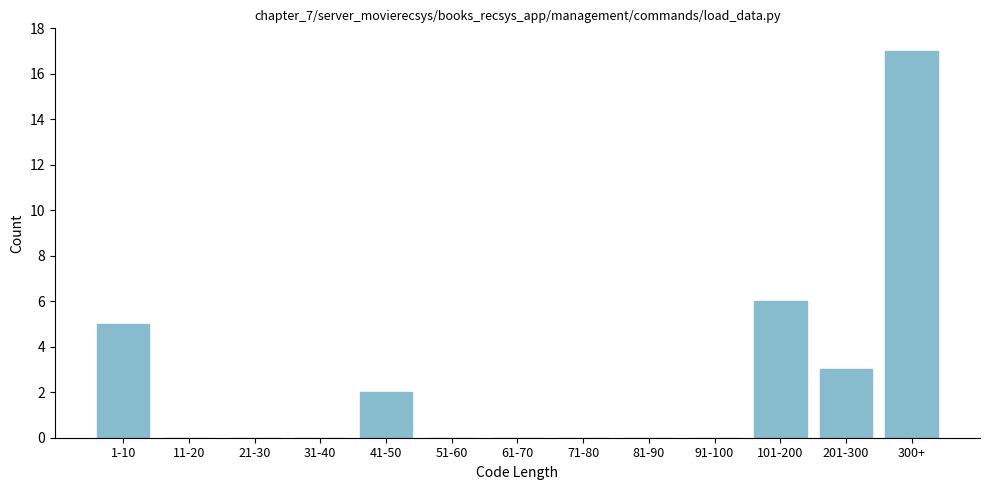

Reading left to right, transcribe all the data shown in this chart.

1-10=5	11-20=0	21-30=0	31-40=0	41-50=2	51-60=0	61-70=0	71-80=0	81-90=0	91-100=0	101-200=6	201-300=3	300+=17